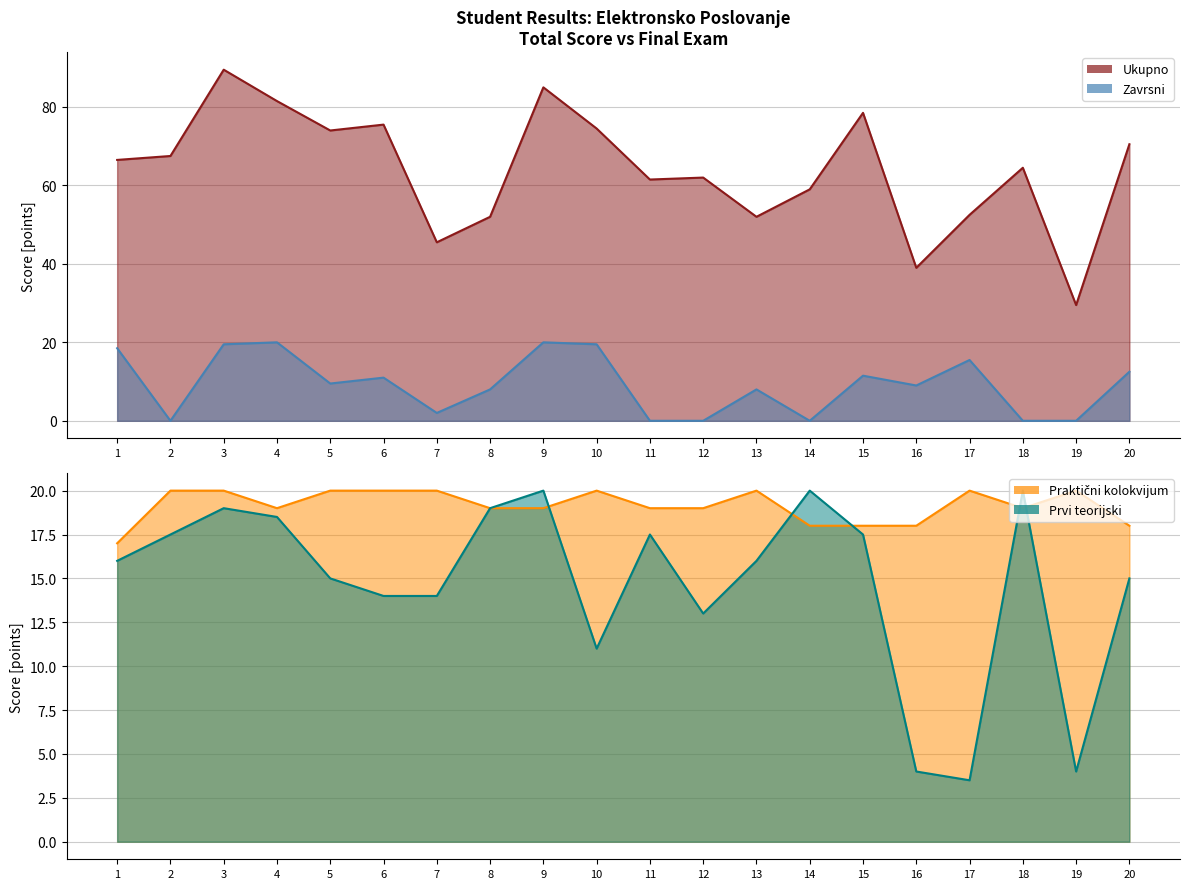

List the series in order of their peak value, highest first.

Ukupno, Zavrsni, Praktični kolokvijum, Prvi teorijski